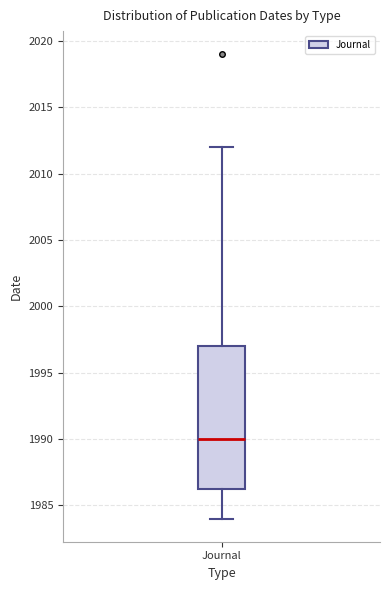

Where is the upper edge of the box for Journal on the y-axis? The values are not printed on the chart, so give them approximately, as read against the axis.

1997.0